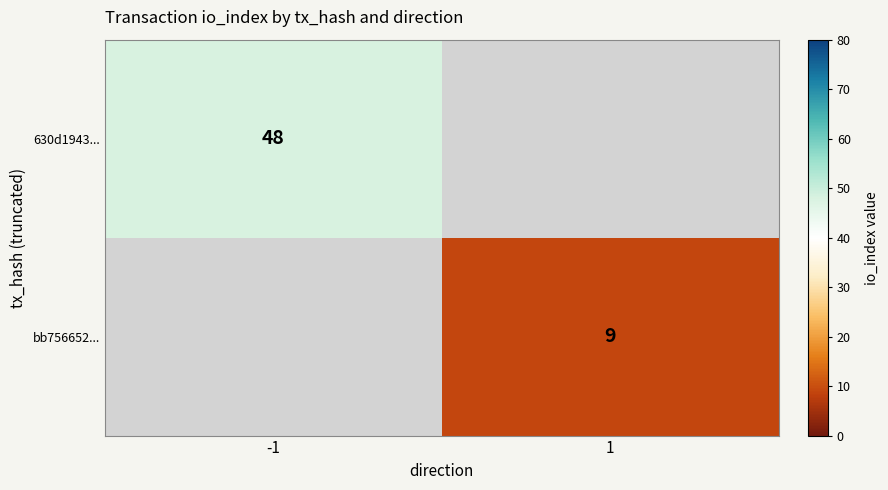

The value of 630d1943... at -1 is 48. True or false?

True